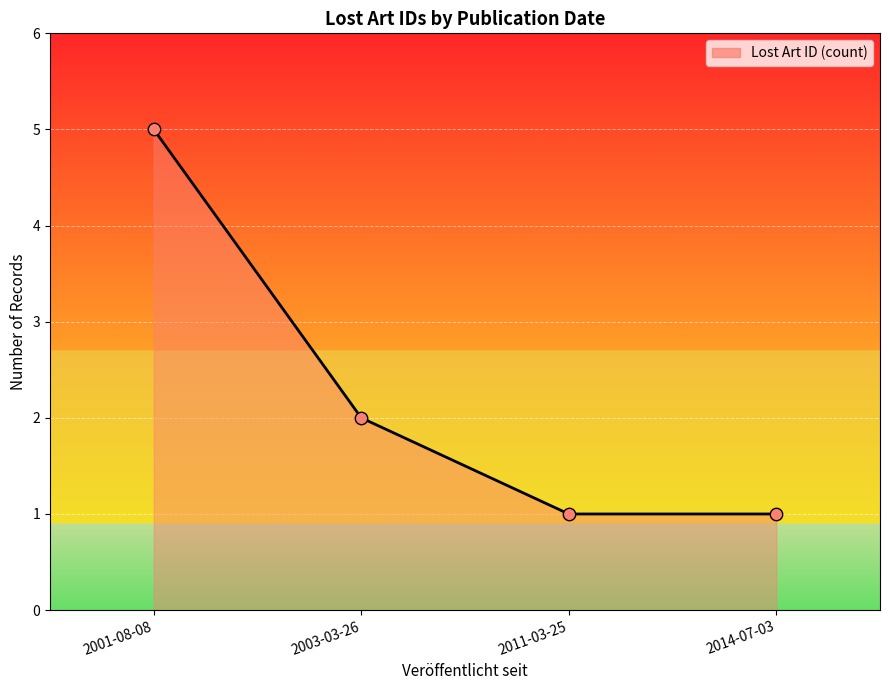

What is the change in value from 2003-03-26 to 2014-07-03?

-1